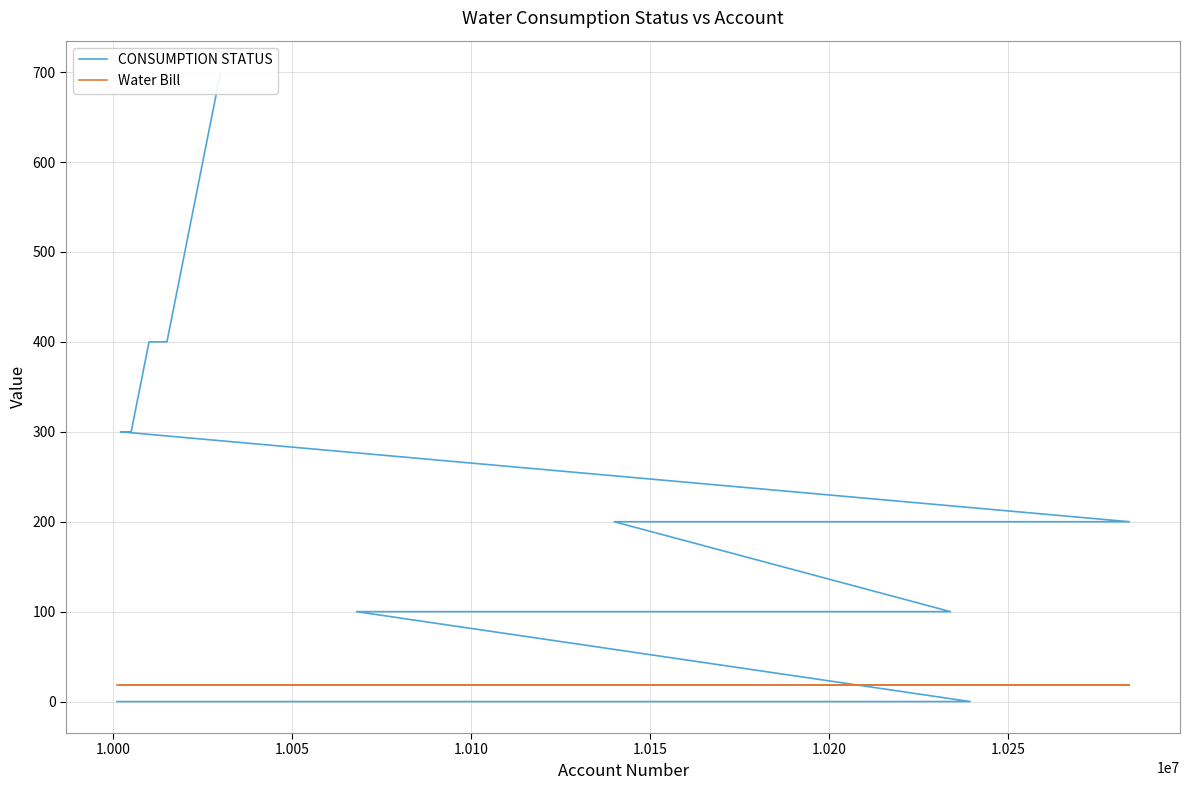

How many CONSUMPTION STATUS values are between 0 and 200?

33